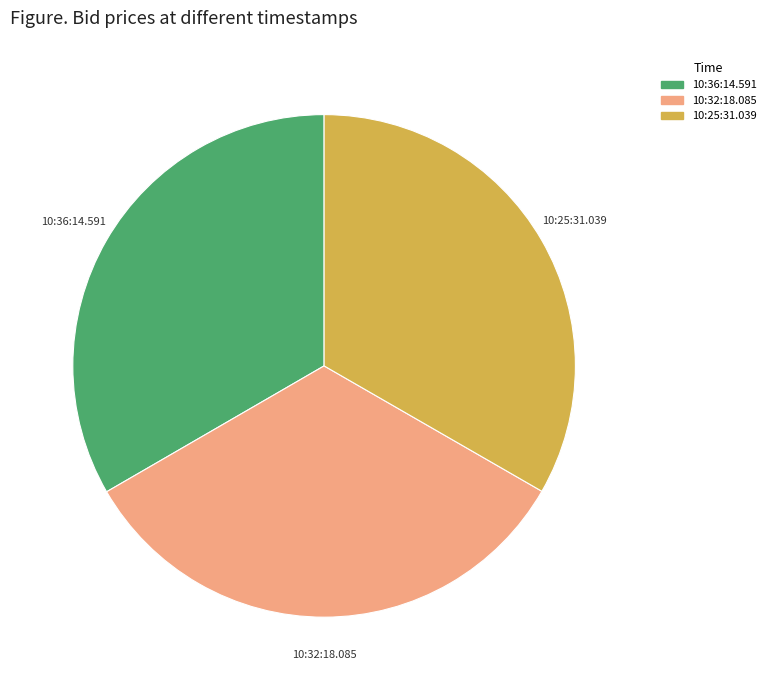

How many slices are in this pie chart?

3